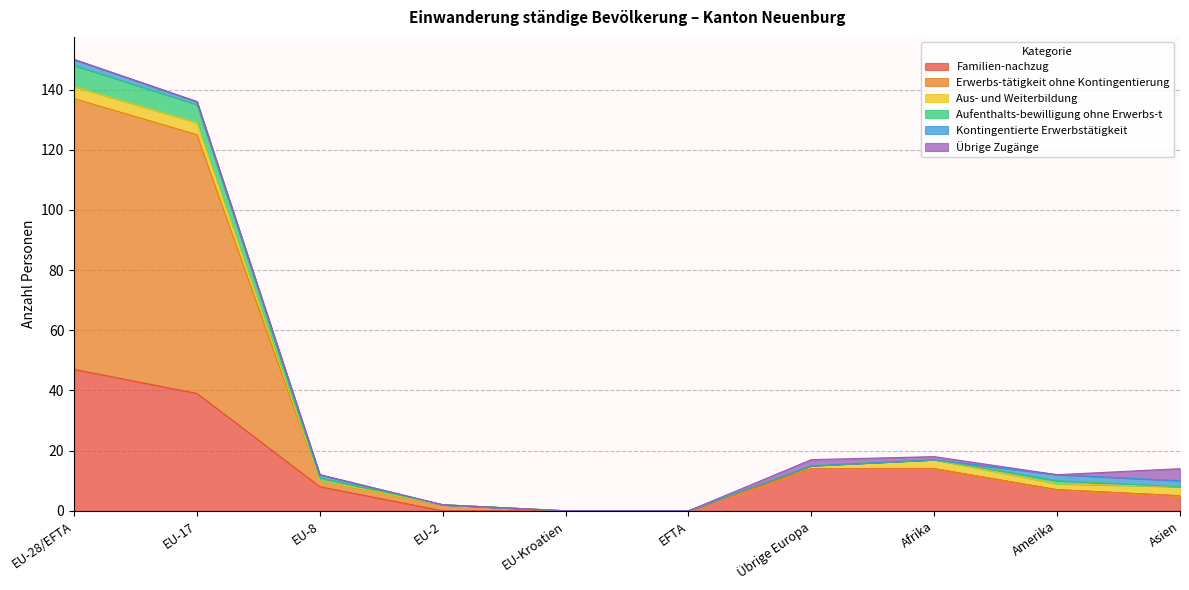

What position from the right is EU-8?

8